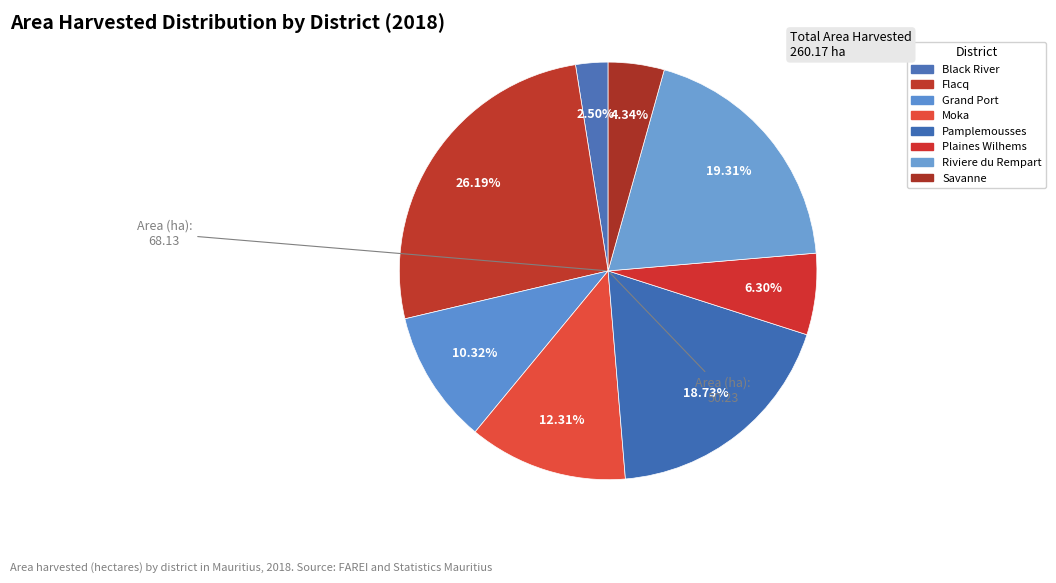

What is the change in value from Flacq to Moka?

-36.1